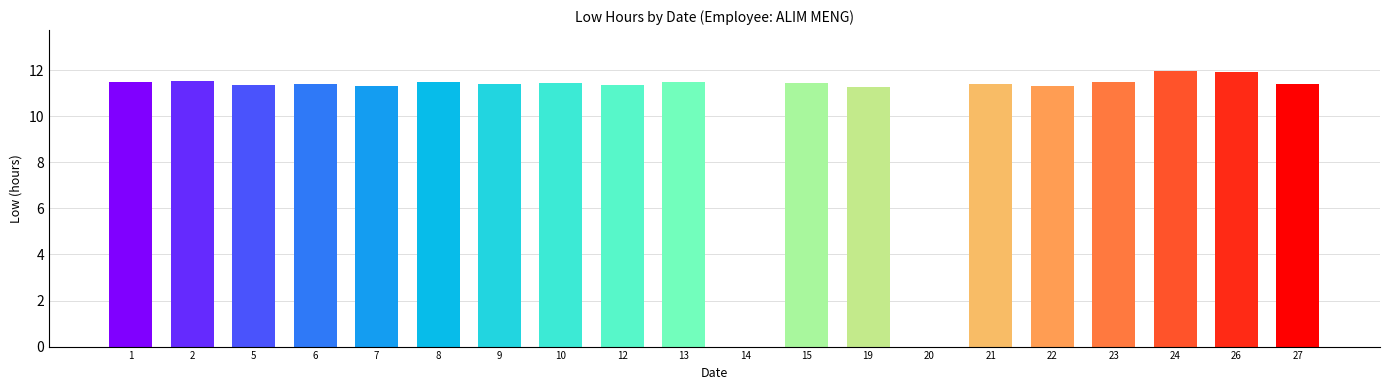

What is the sum of the values at 27 and 22?

22.7